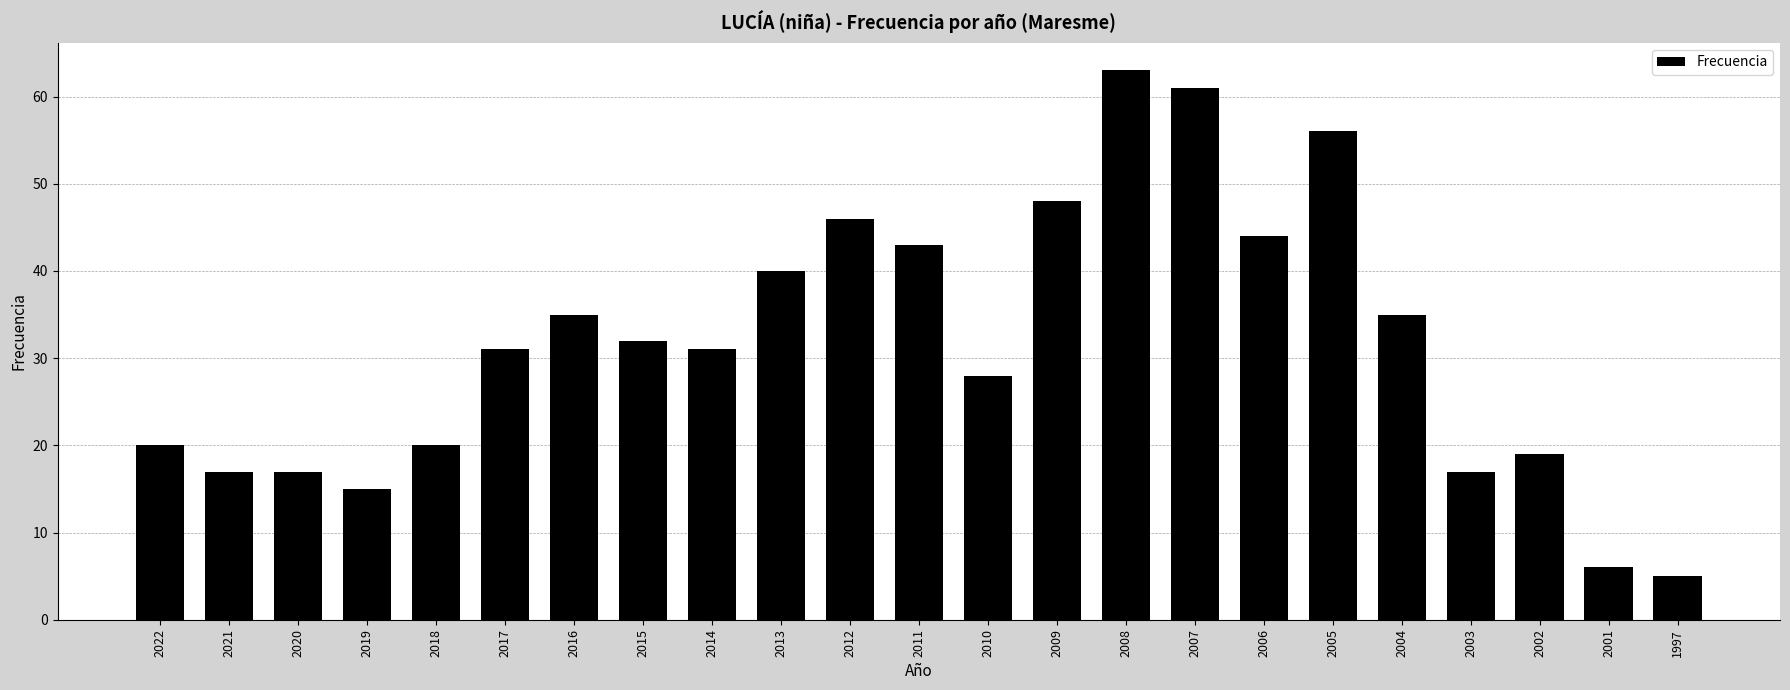

What is the sum of all values?

729